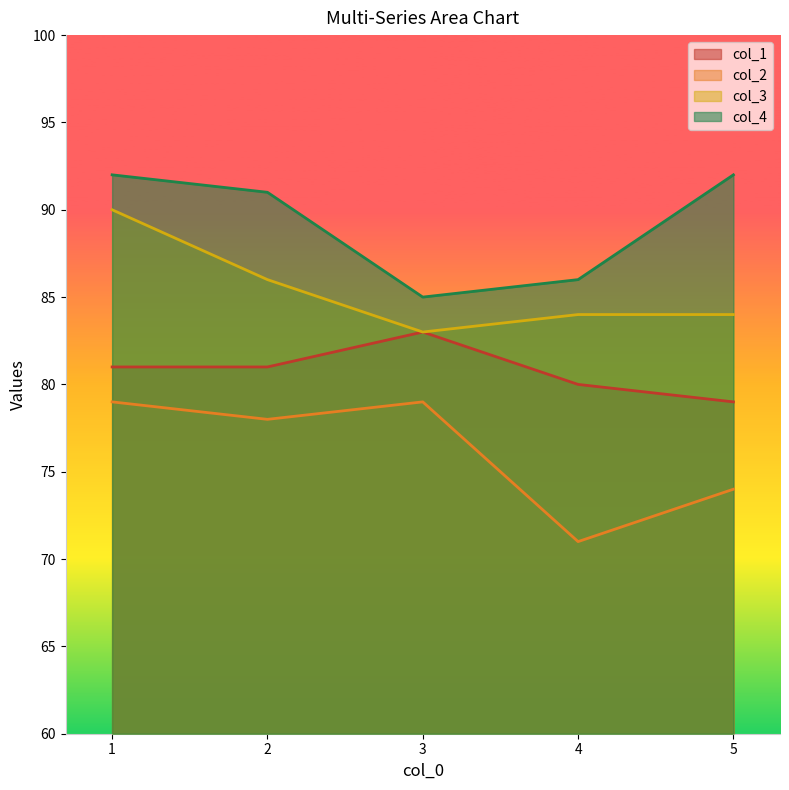

Which series has the largest range (max minus min)?

col_2